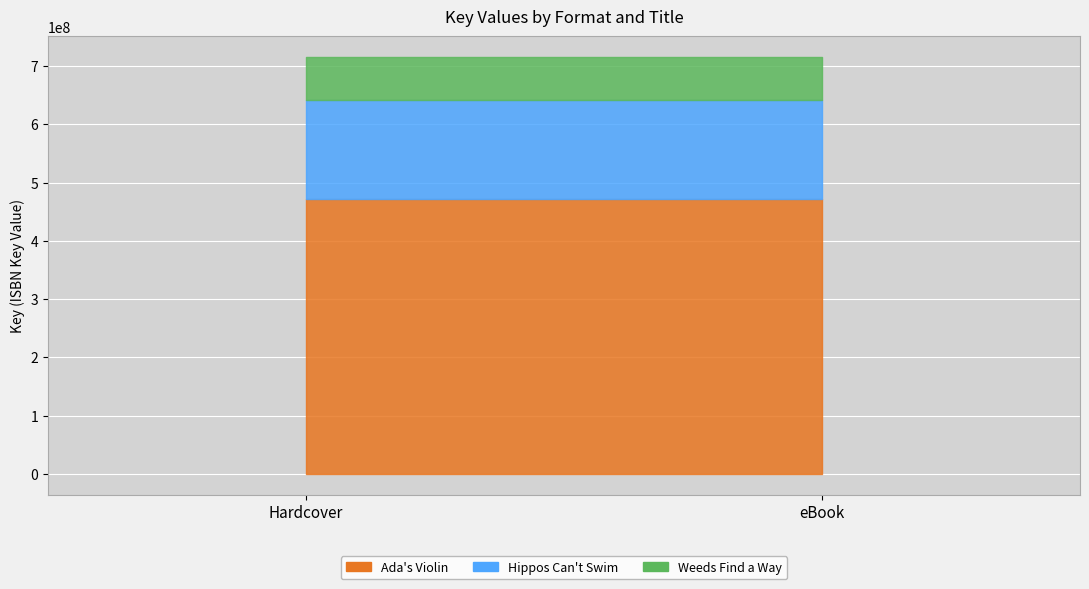

What position from the right is eBook?

1